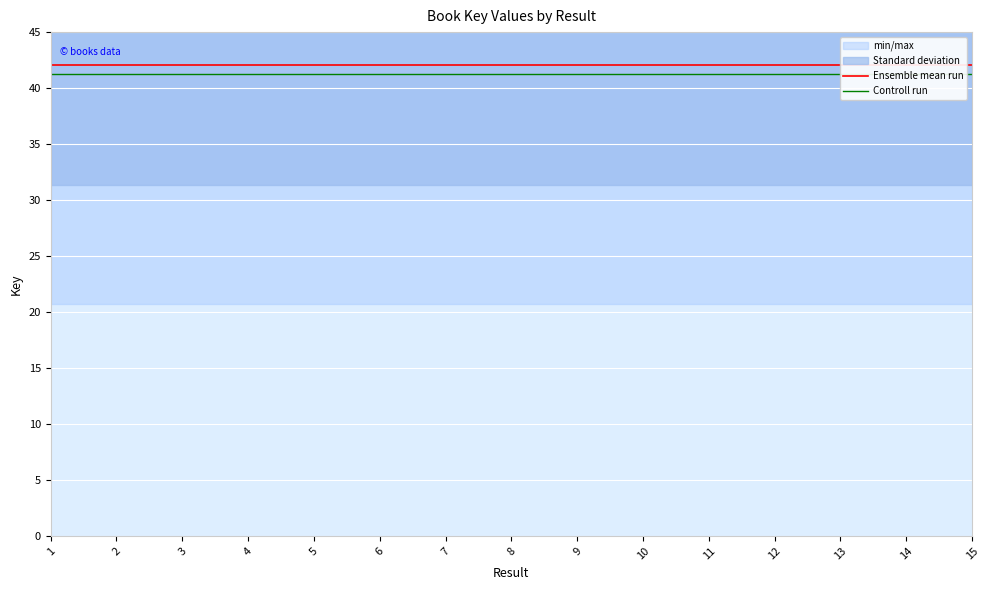

At how many categories does at least one series exceed 41?

15